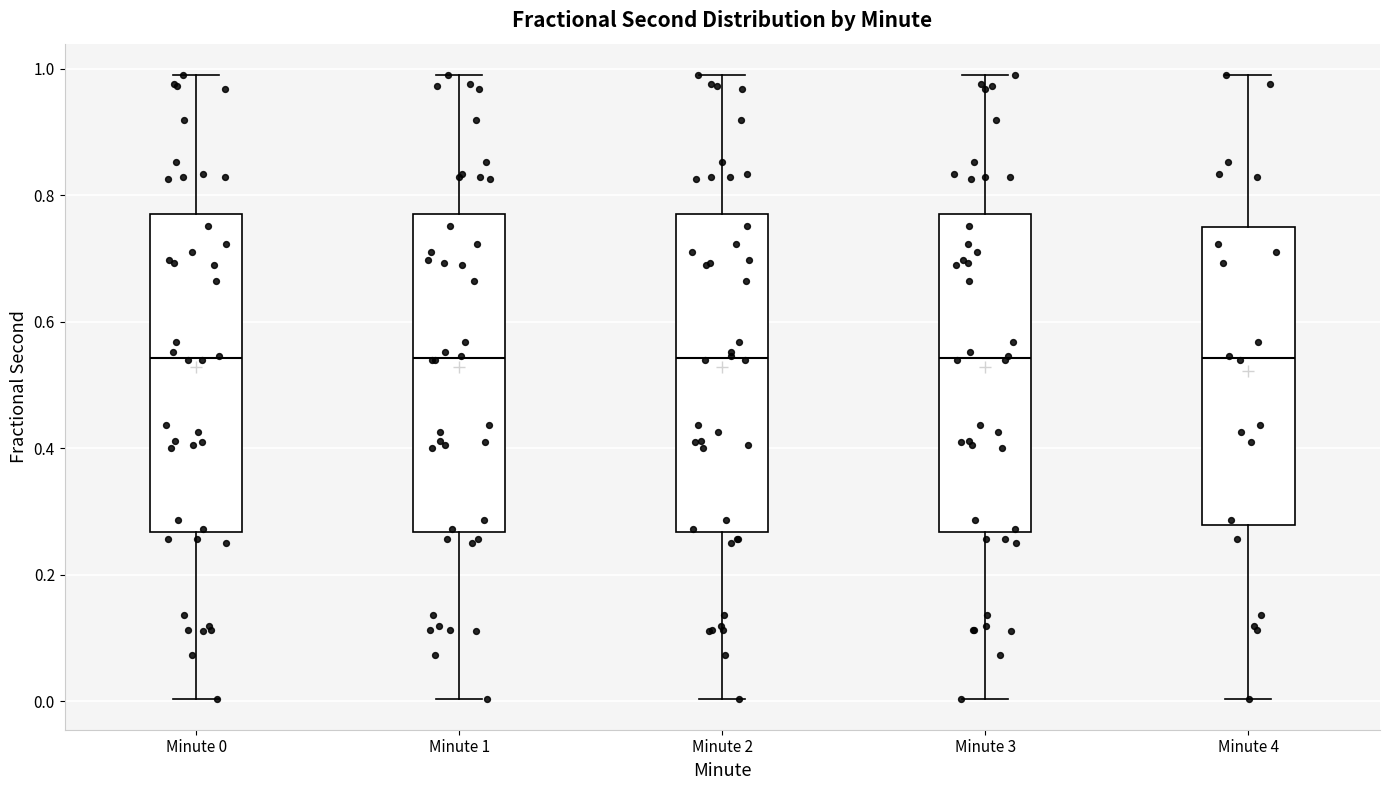

Reading left to right, read every box against the y-axis: the position of its median line, the range the box covers, and the ends of its whiskers. The values are not printed on the chart, so give them approximately, as read against the axis.

Minute 0: median 0.54, box 0.26 to 0.78, whiskers 0.00 to 1.00
Minute 1: median 0.54, box 0.26 to 0.78, whiskers 0.00 to 1.00
Minute 2: median 0.54, box 0.26 to 0.78, whiskers 0.00 to 1.00
Minute 3: median 0.54, box 0.26 to 0.78, whiskers 0.00 to 1.00
Minute 4: median 0.54, box 0.28 to 0.74, whiskers 0.00 to 1.00